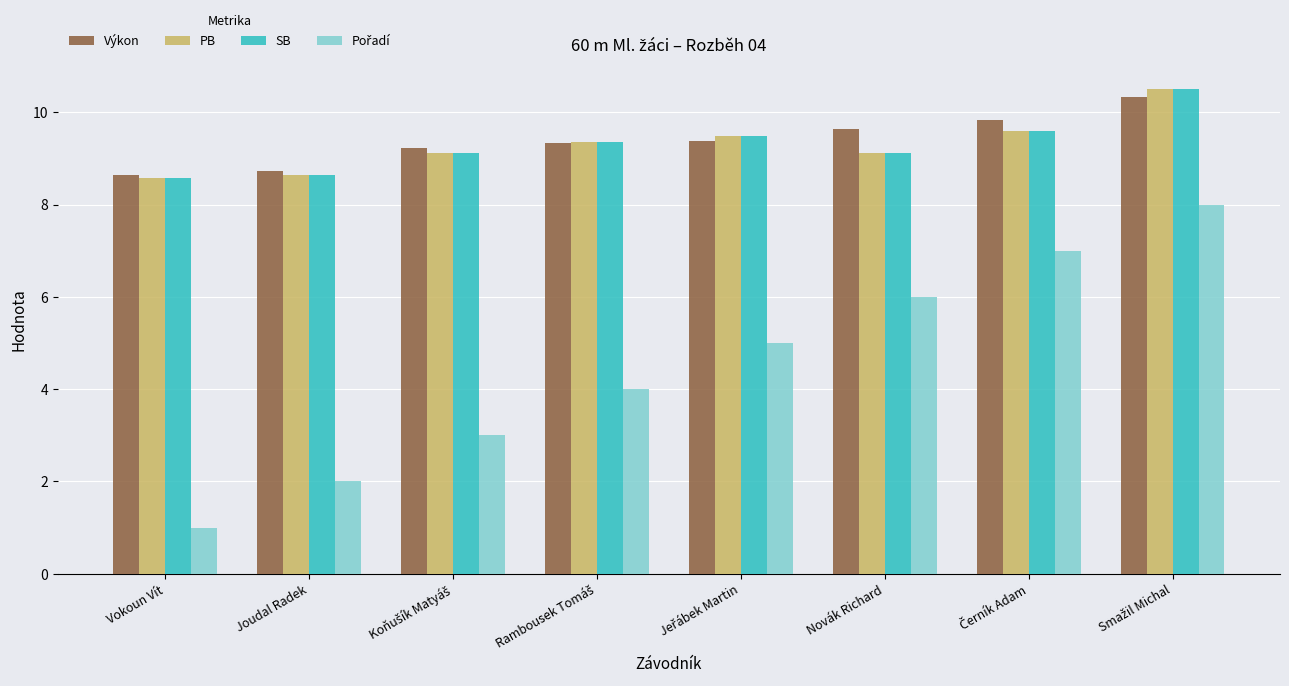

What is the sum of all PB values?

74.4